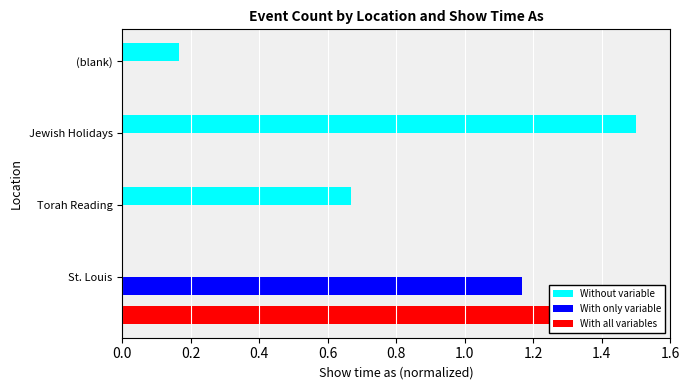

True or false: With only variable has a value of -0.5 at (blank).

False